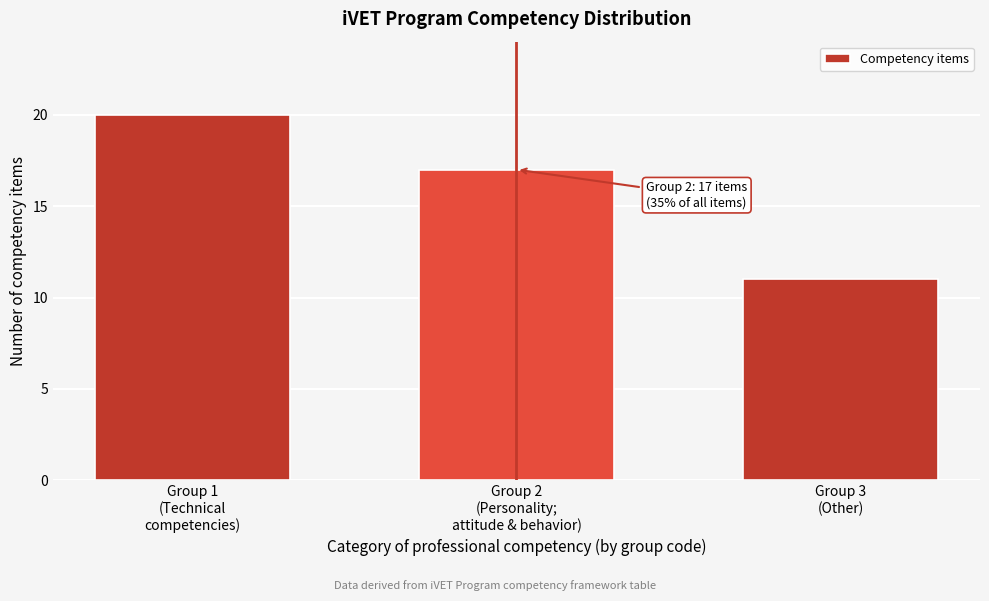

Reading left to right, what are all the values shown in this chart?

20	17	11